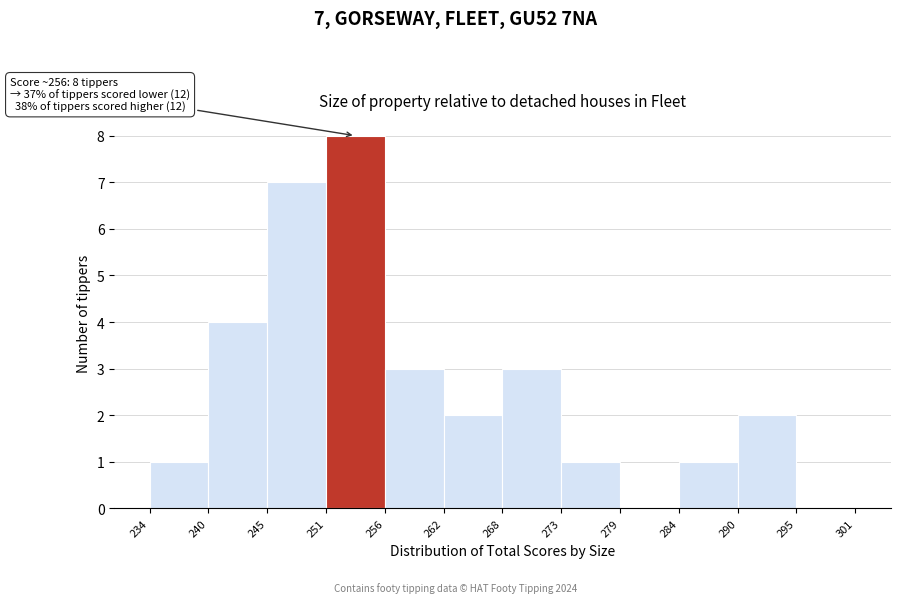

Over which range of the x-axis is the bar tallest?

251 to 256